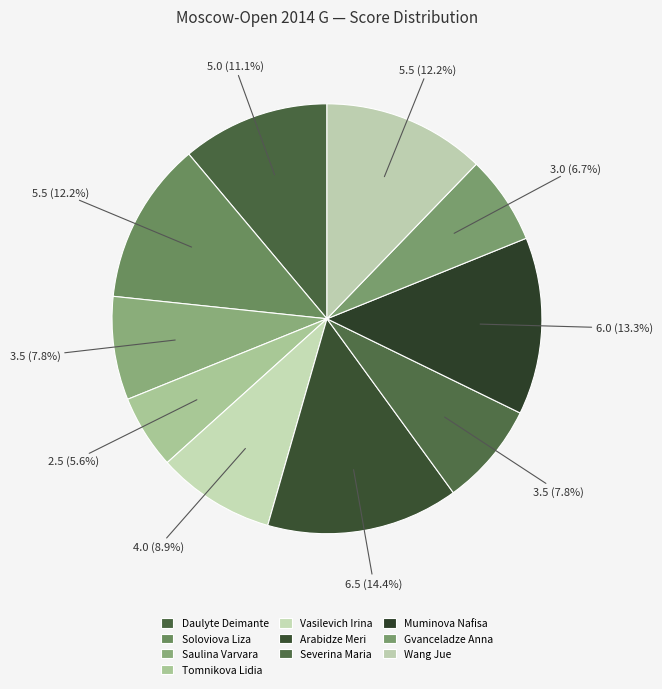

Is there a majority slice in this chart?

No